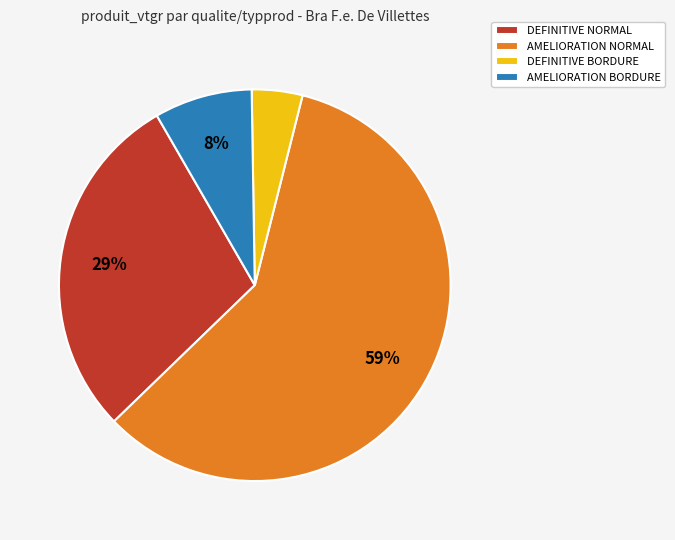

To the nearest percent, what is the combined percentage of DEFINITIVE NORMAL and DEFINITIVE BORDURE?

33%